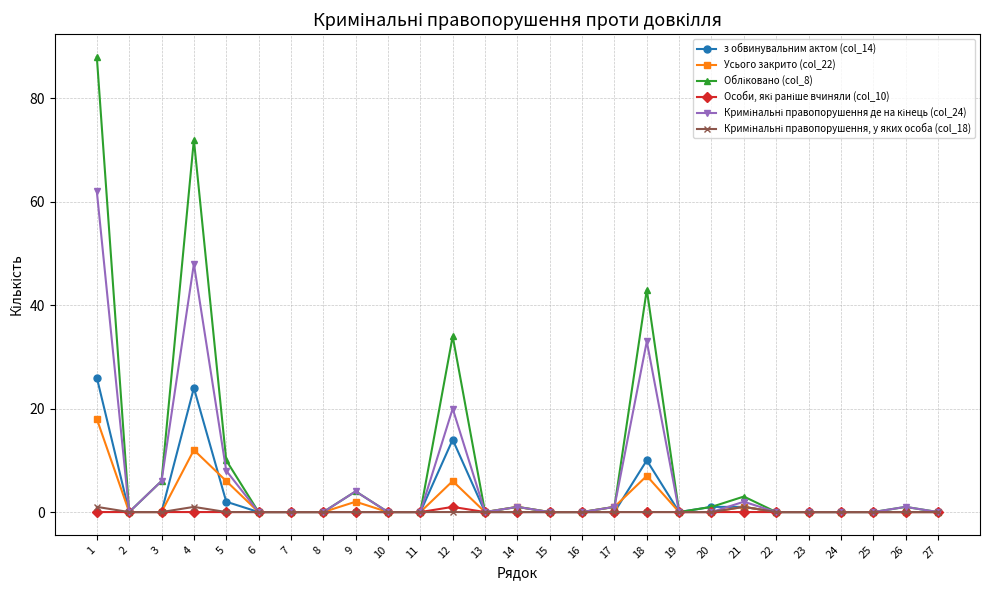

How many lines are shown in the chart?

6